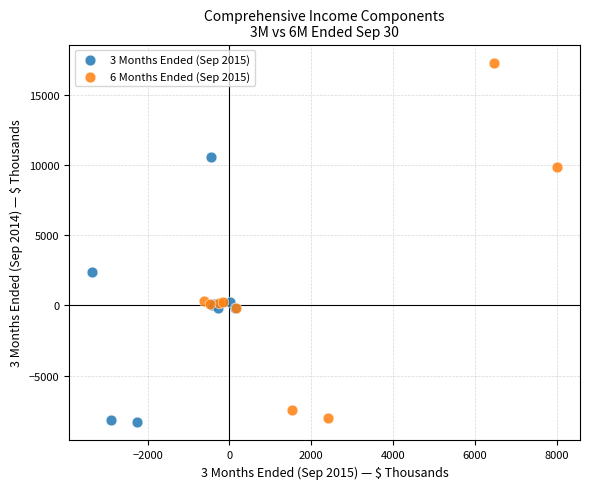

Which series contains the highest Y value?

6 Months Ended (Sep 2015)